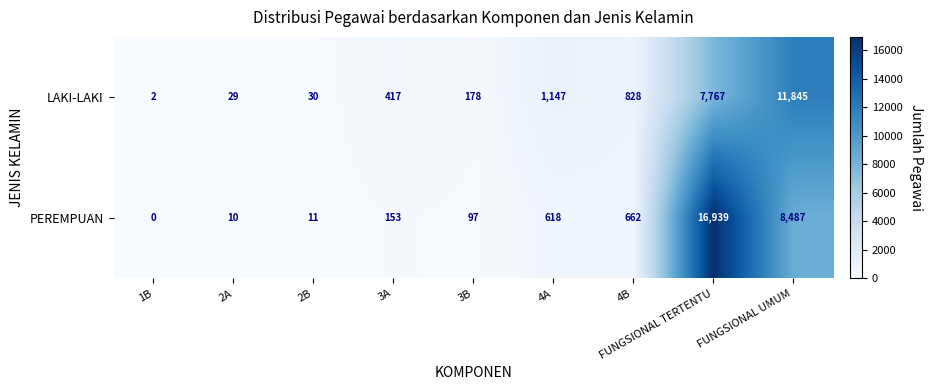

What is the average value of the LAKI-LAKI series?

2471